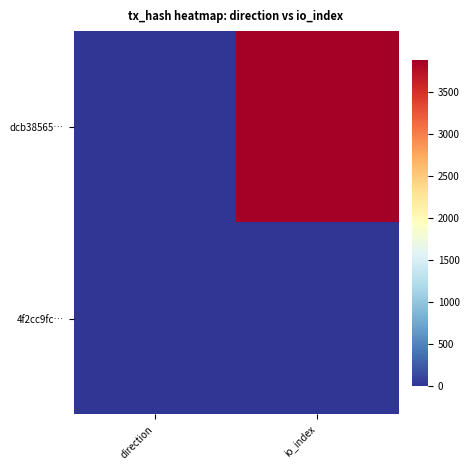

What is the minimum value shown in the chart?

-1